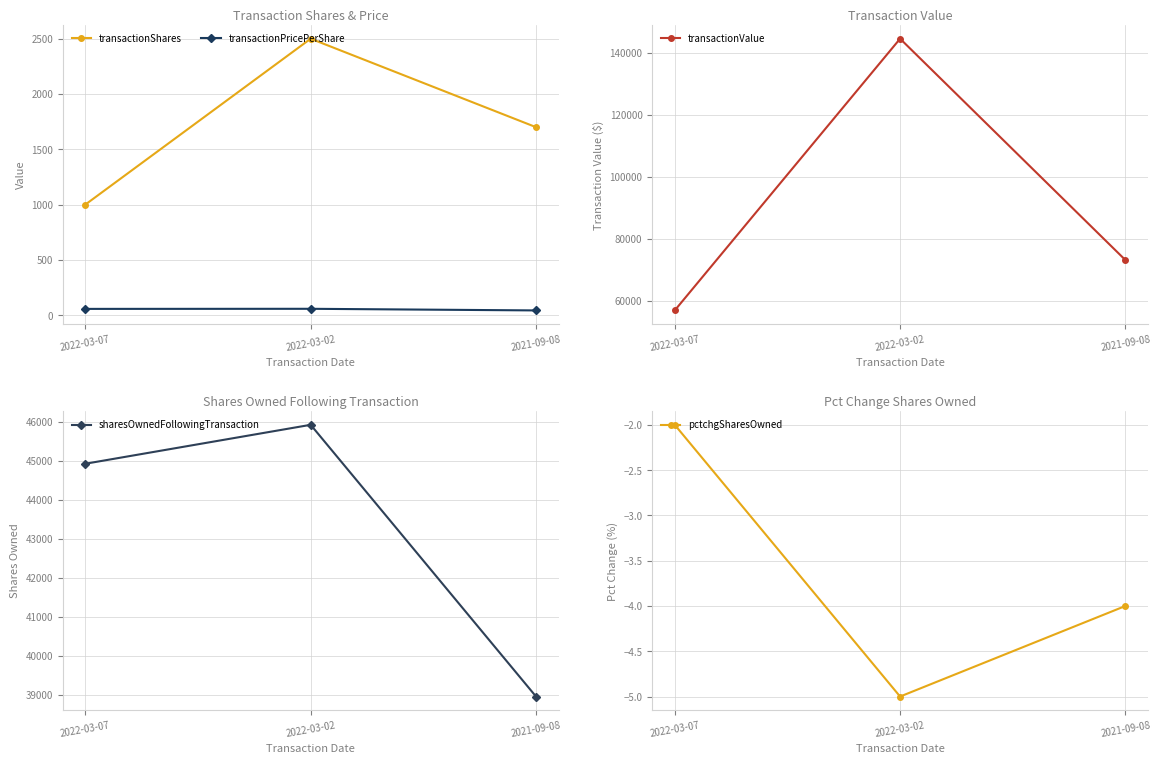

Which series has the widest spread of values?

transactionValue